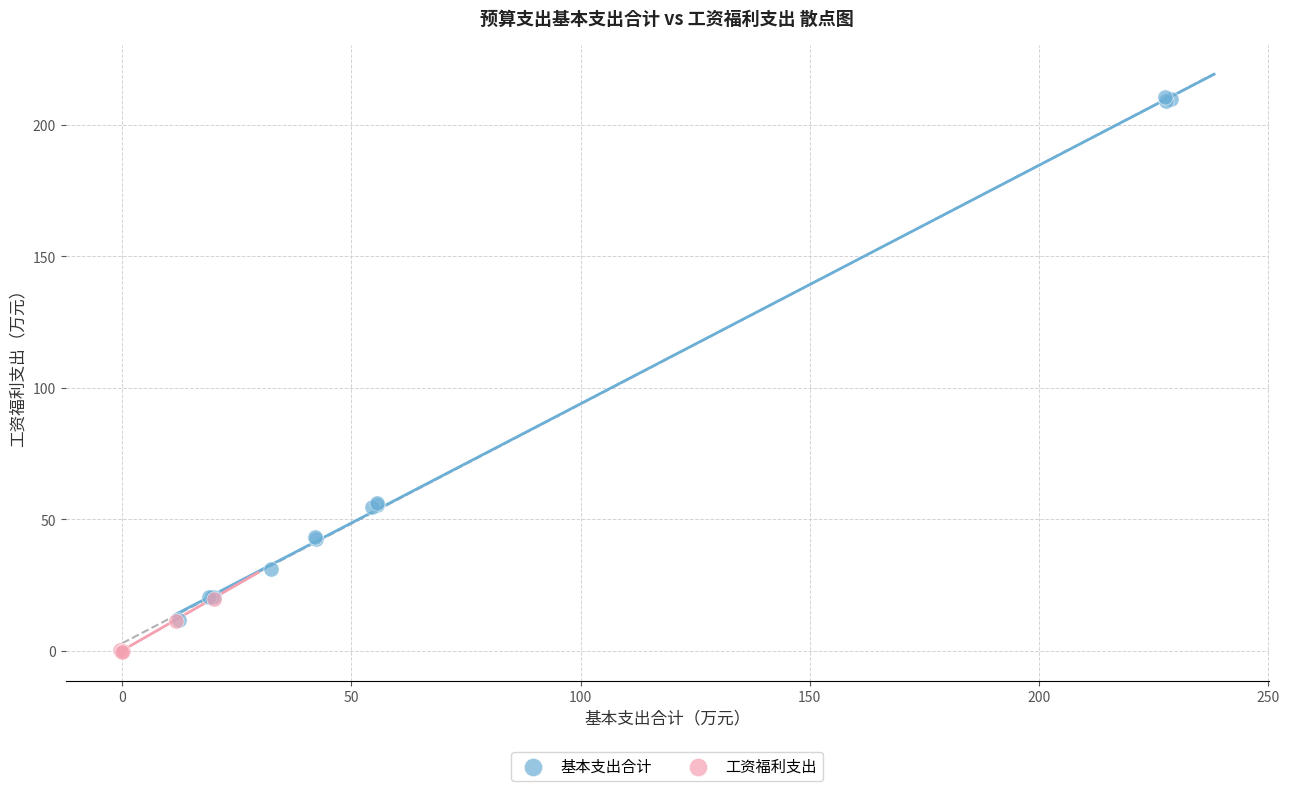

Which series has the largest Y range (max minus min)?

基本支出合计